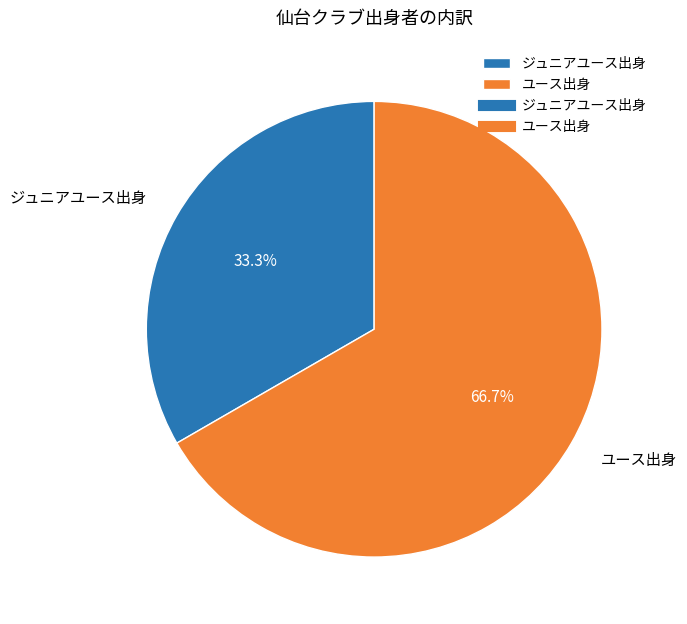

The ユース出身 slice represents 67% of the pie. True or false?

True